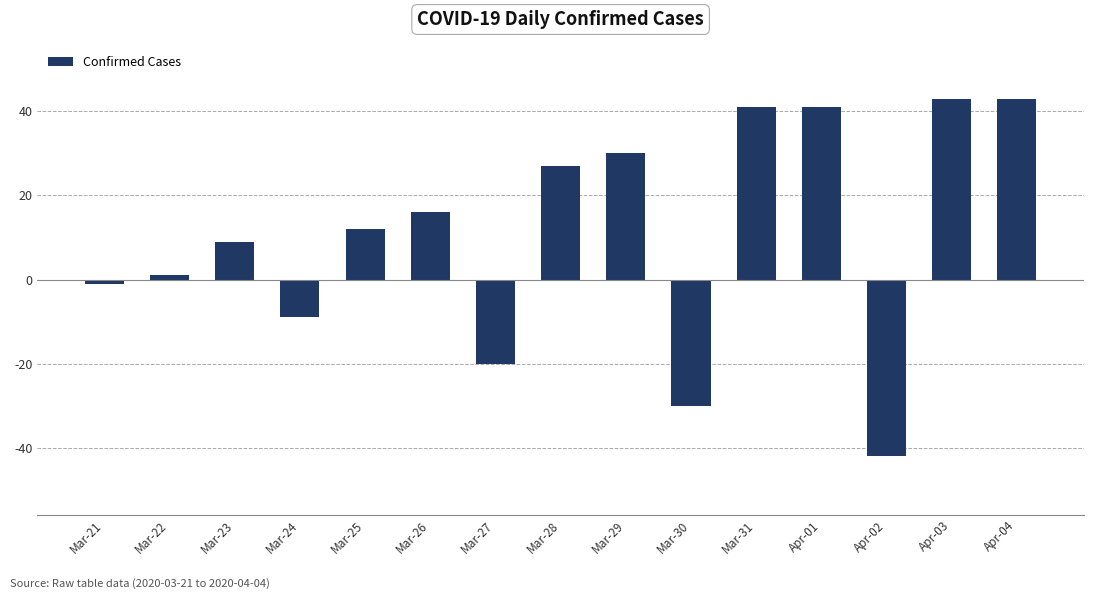

Approximately how many times larger is the value at Mar-26 compared to Mar-22?

16.0